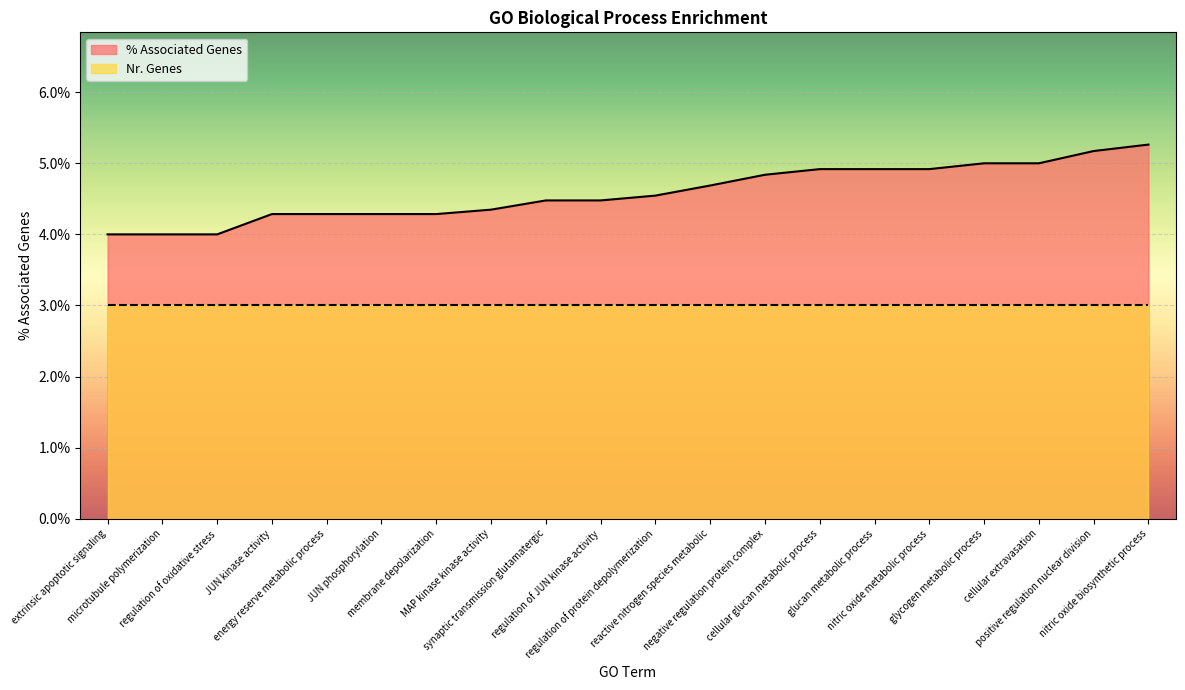

Reading left to right, extract all data points from this chart.

4.0	4.0	4.0	4.3	4.3	4.3	4.3	4.3	4.5	4.5	4.5	4.7	4.8	4.9	4.9	4.9	5.0	5.0	5.2	5.3